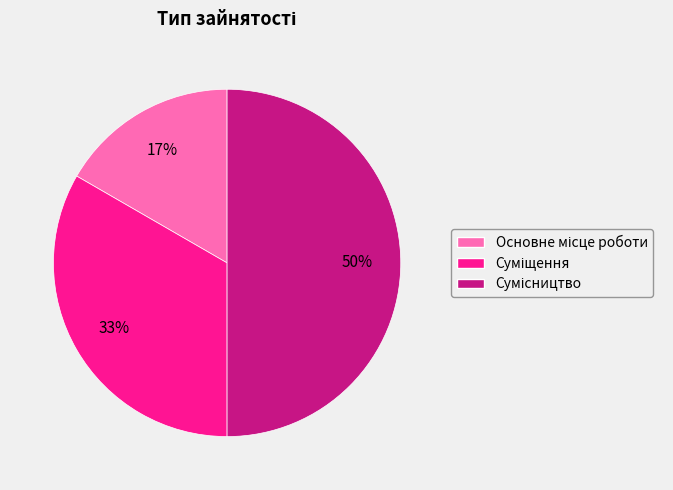

To the nearest percent, what is the difference between the largest and smallest slice percentages?

33%